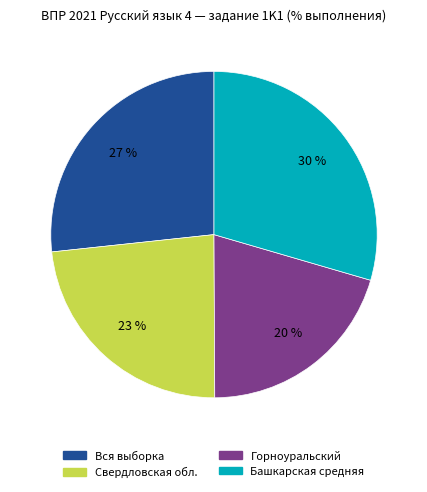

To the nearest percent, what percentage of the pie is Горноуральский?

20%